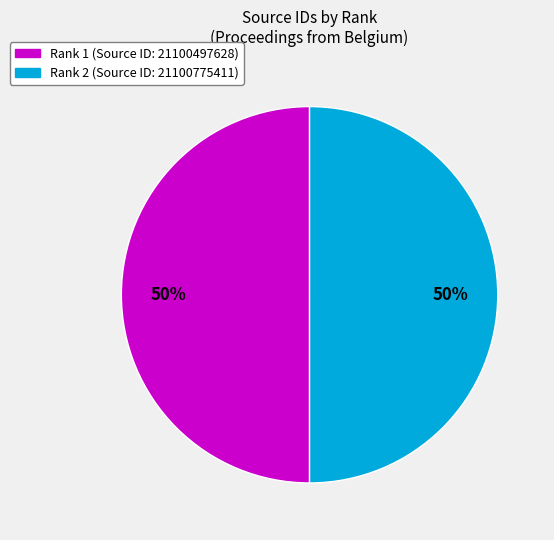

To the nearest percent, what is the average slice percentage?

50%